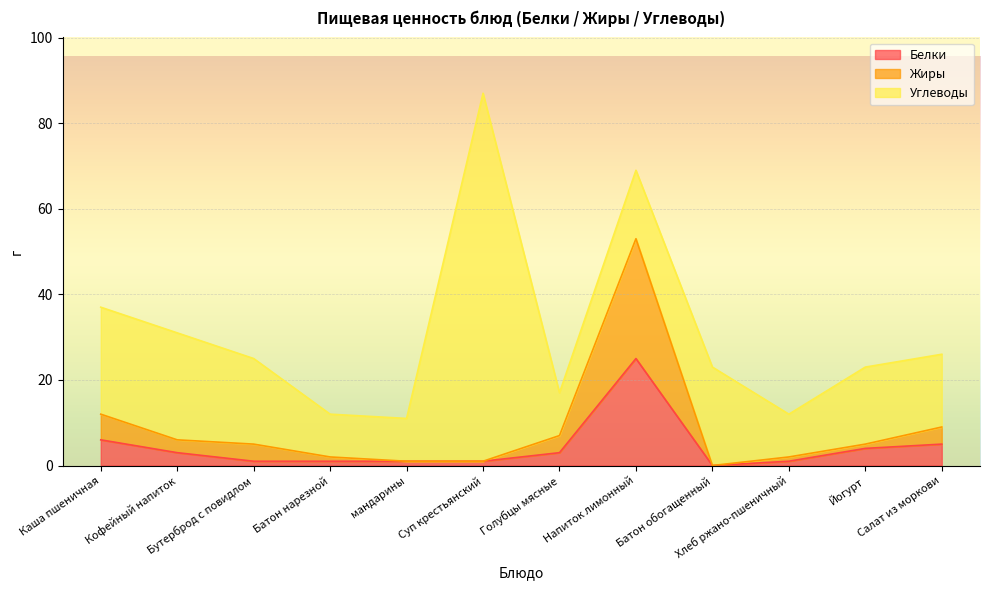

At which category is the sum across all series the highest?

Суп крестьянский